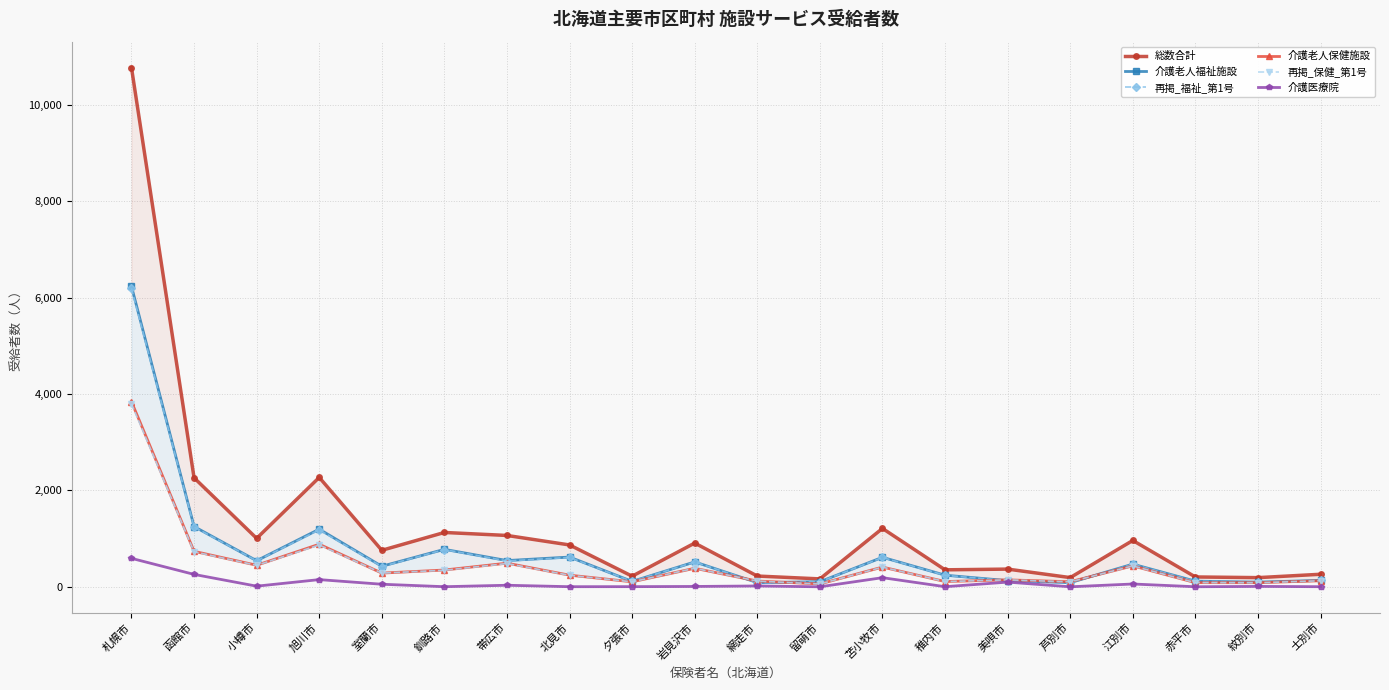

Where is 総数合計 nearest to the value 5466?

旭川市